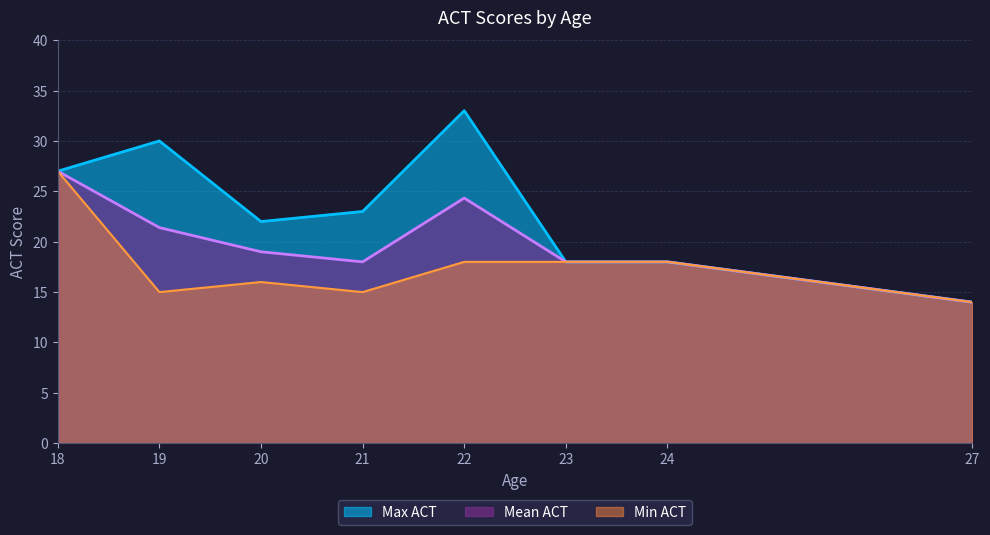

Does the chart display data point markers on the line(s)?

No